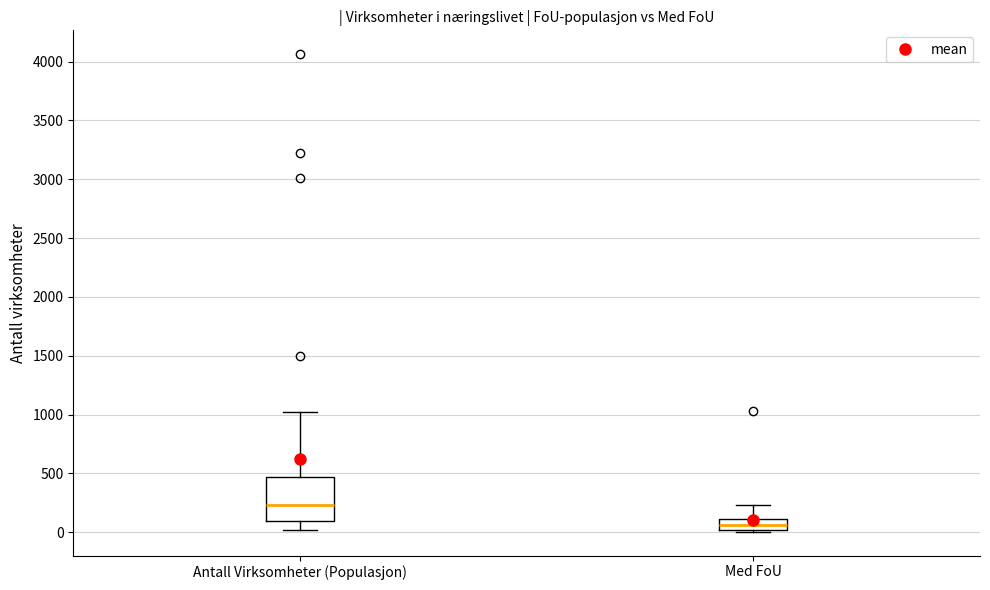

Comparing the boxes themselves (not the whiskers), which one is the tallest?

Antall Virksomheter (Populasjon)